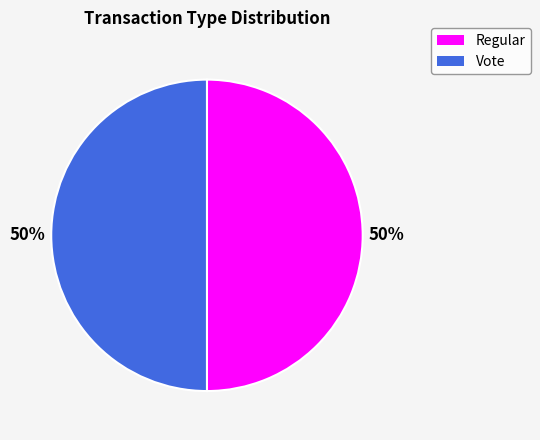

True or false: Regular accounts for 50% of the total.

True